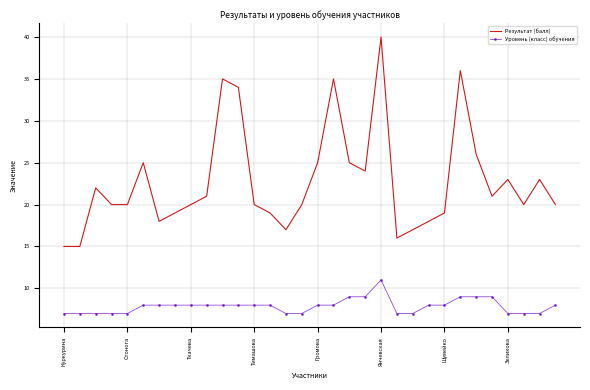

Which series has the largest total across all categories?

Результат (балл)